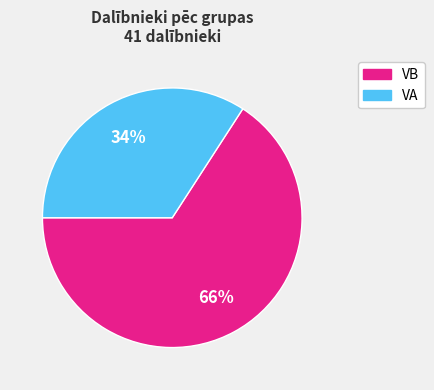

What is the ratio of the value at VB to the value at VA?

1.9